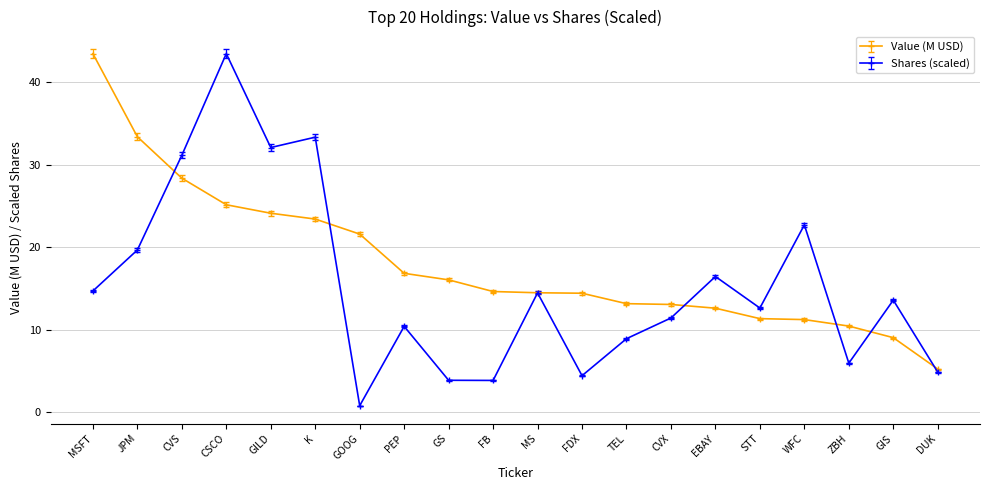

How many interior local peaks does the Shares (scaled) series have?

7